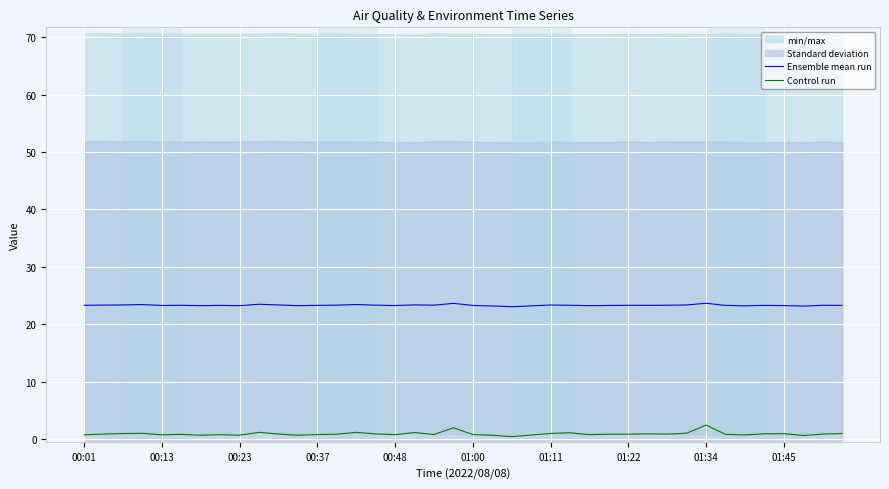

True or false: Control run and Ensemble mean run cross at least once.

False